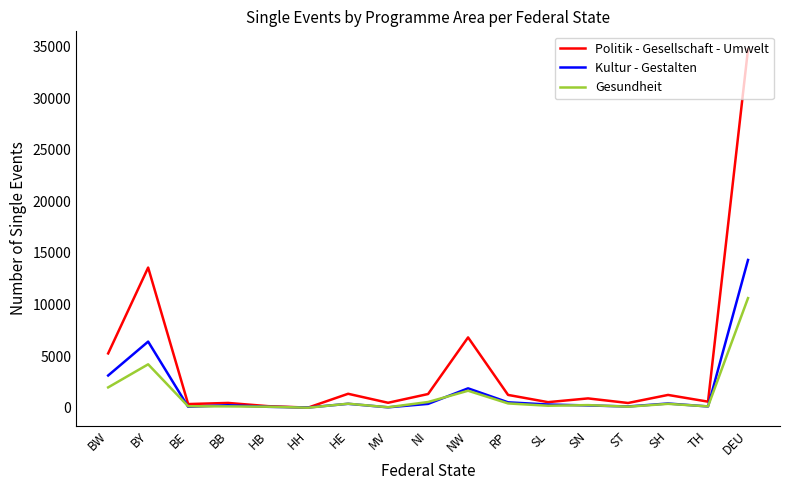

List the series in order of their peak value, lowest first.

Gesundheit, Kultur - Gestalten, Politik - Gesellschaft - Umwelt